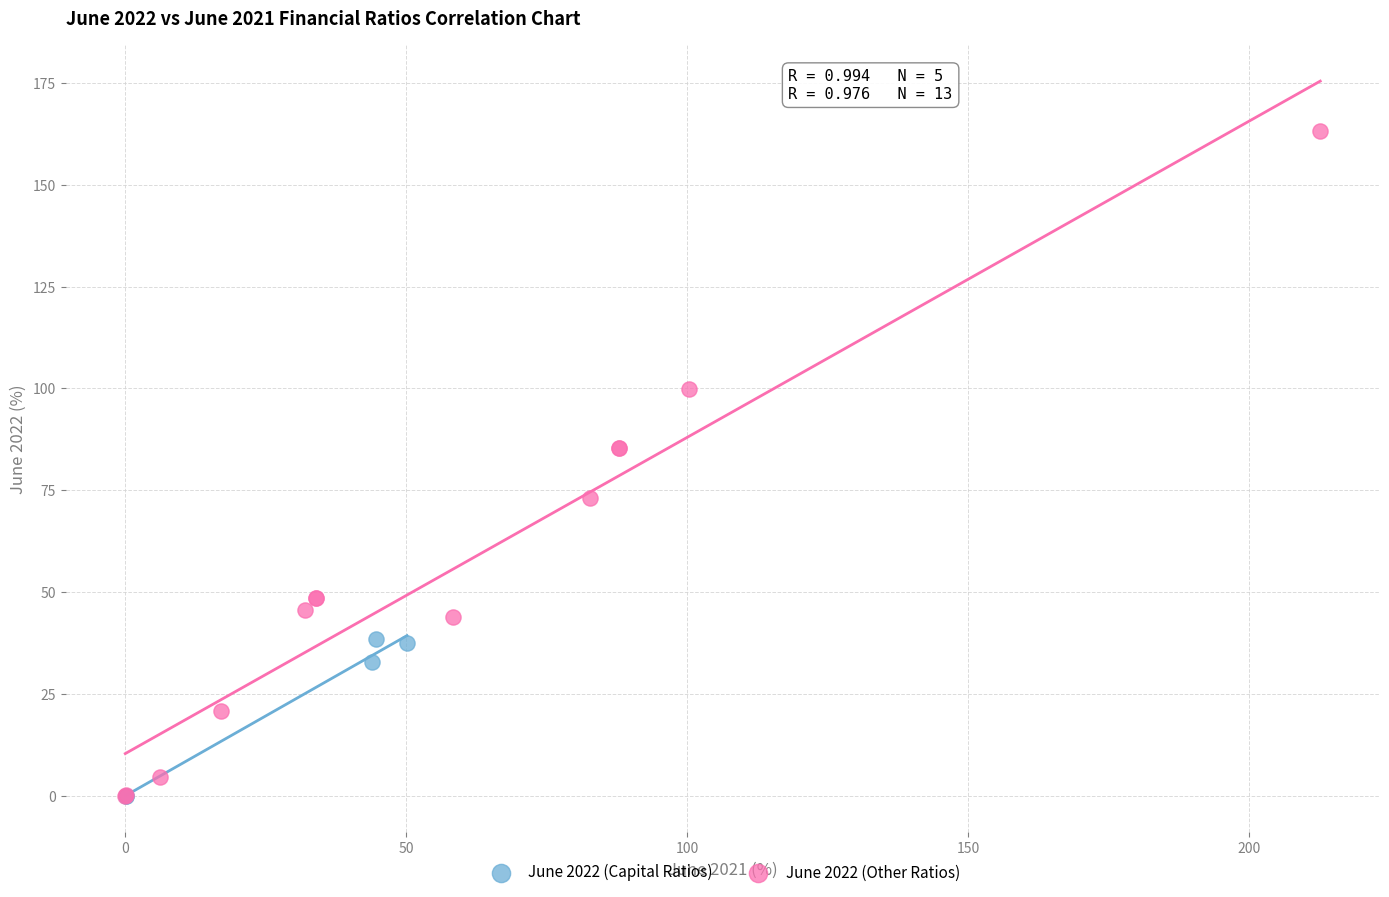

What are all the series names shown in the legend?

June 2022 (Capital Ratios), June 2022 (Other Ratios)